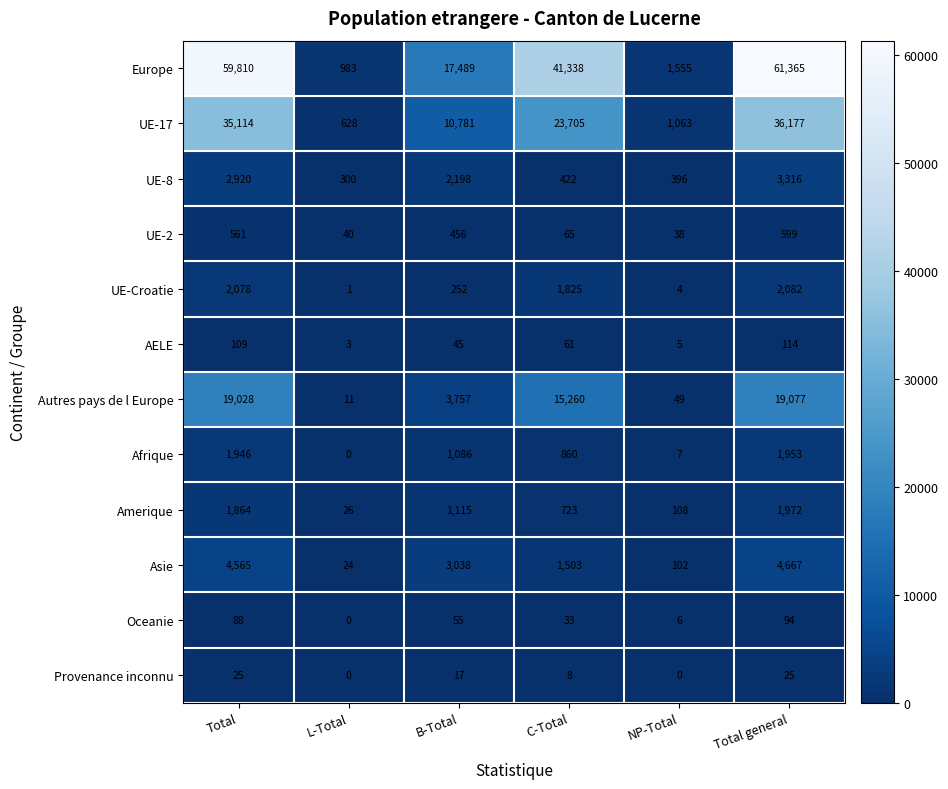

What value does the UE-8 series have at Total general?

3316